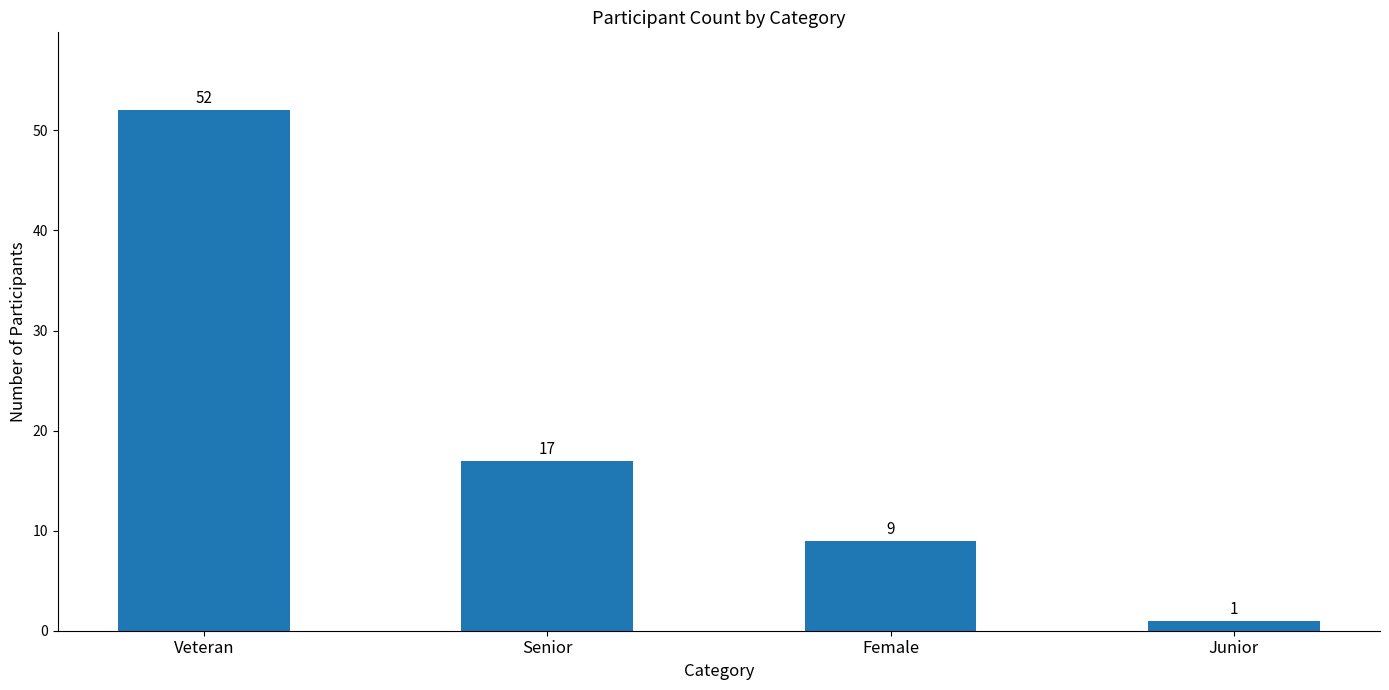

At which label does the data first exceed 17?

Veteran